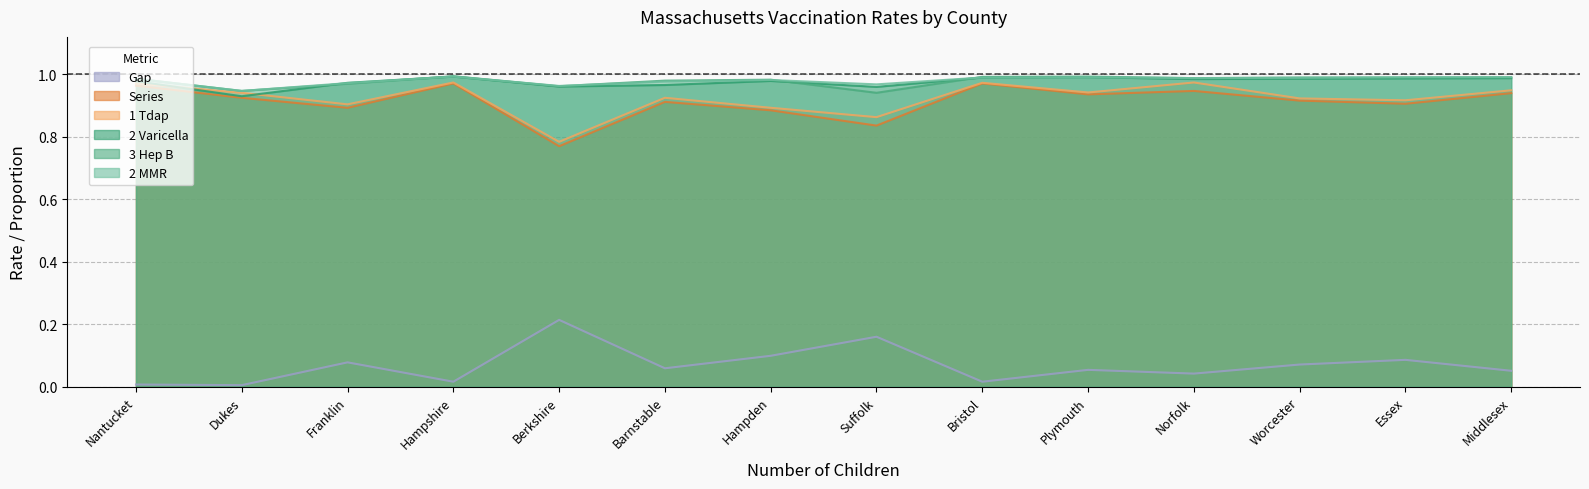

Which series has the largest range (max minus min)?

Gap